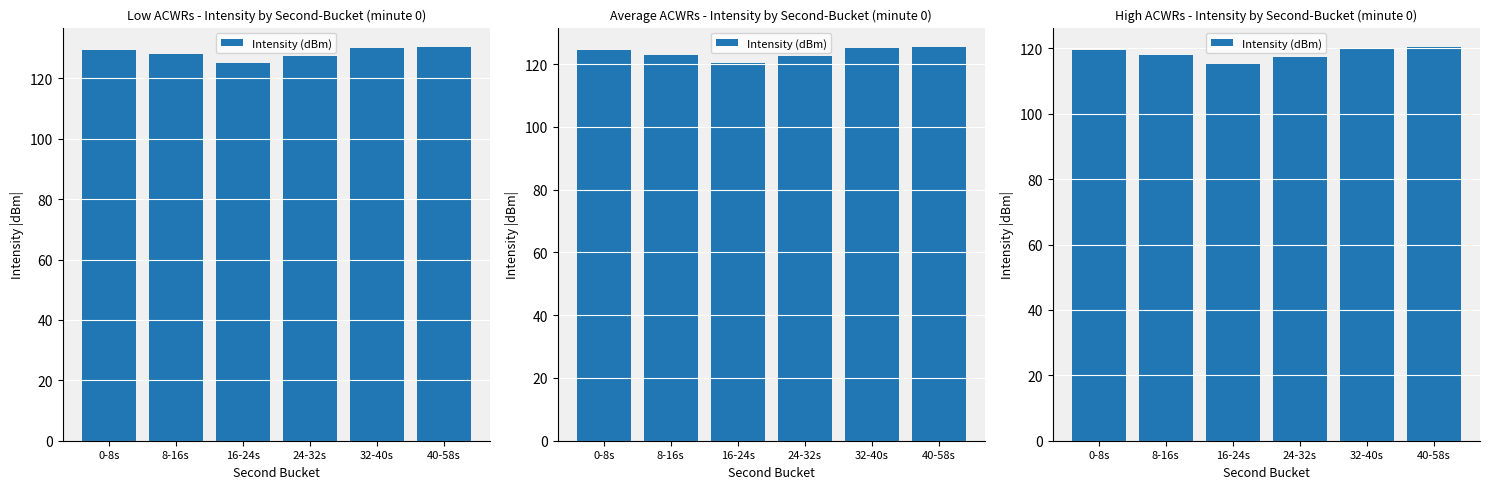

The chart shows a value of 170.8 at 0-8s. True or false?

False